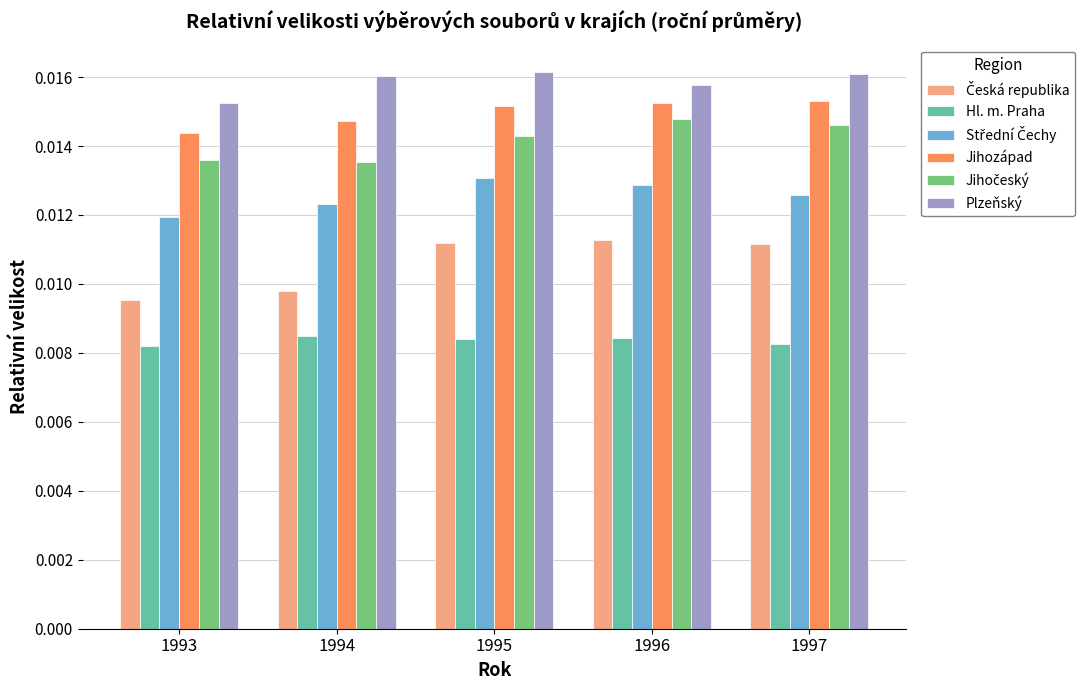

How many bars are there in total?

30